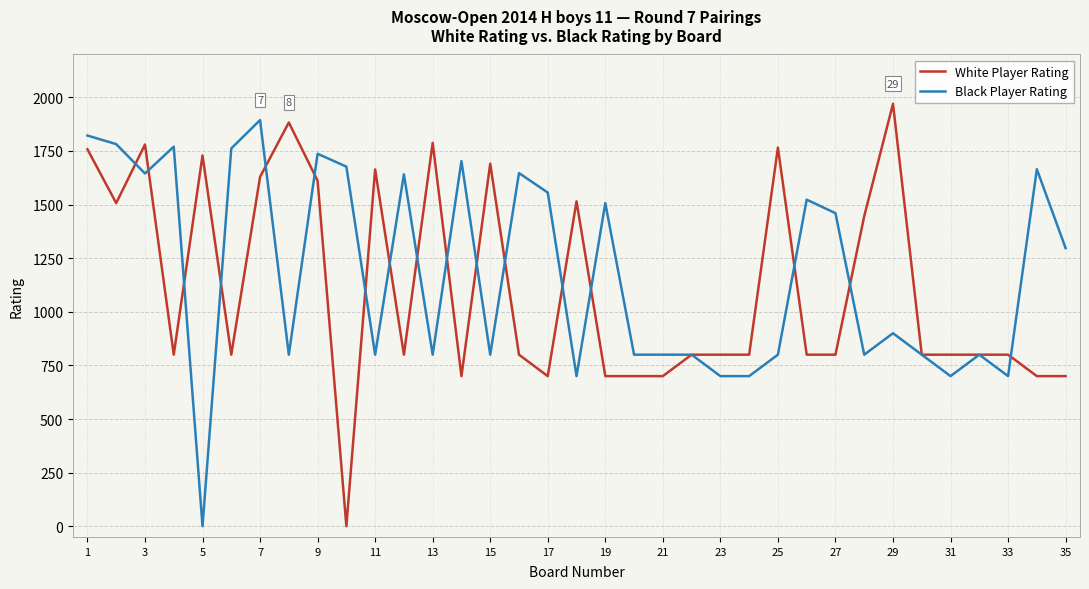

What is the greatest value displayed?

1970